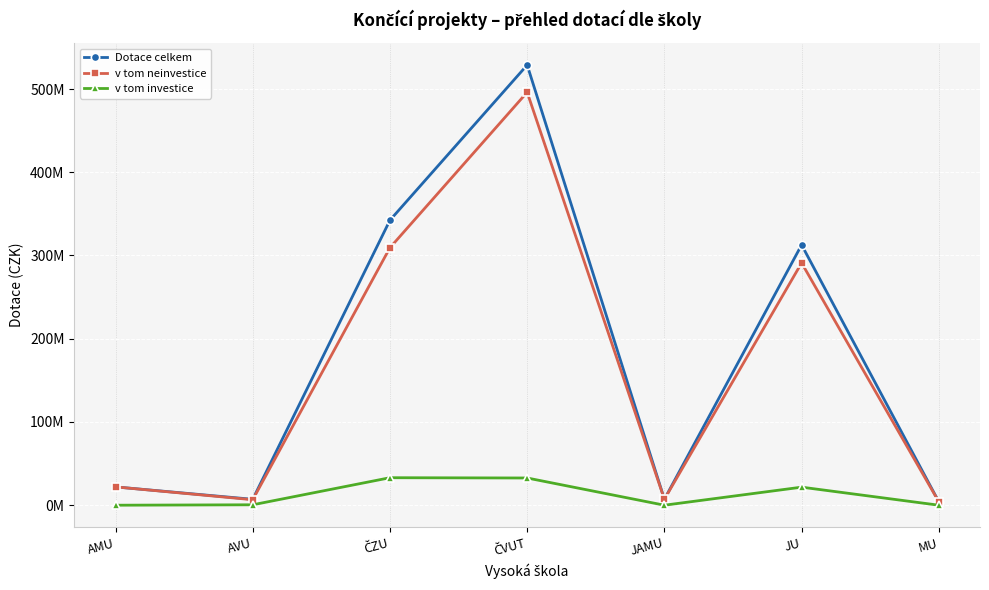

What is the difference between the second highest and minimum values in the v tom investice series?

32700000.0